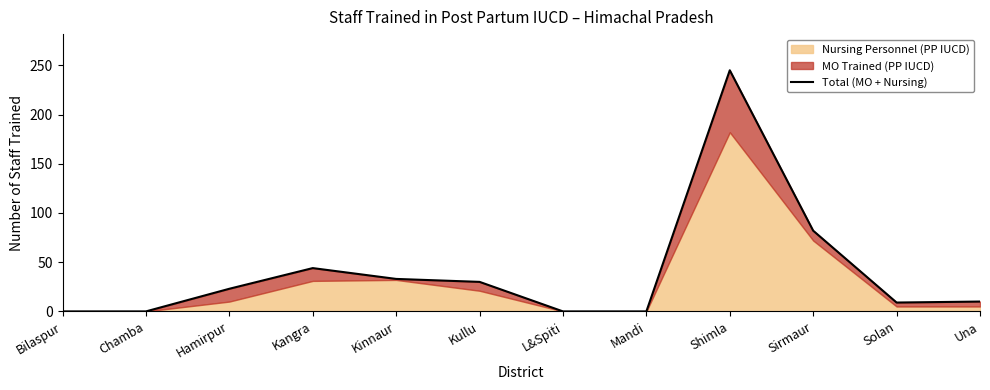

What is the value of the 10th point from the left?

82